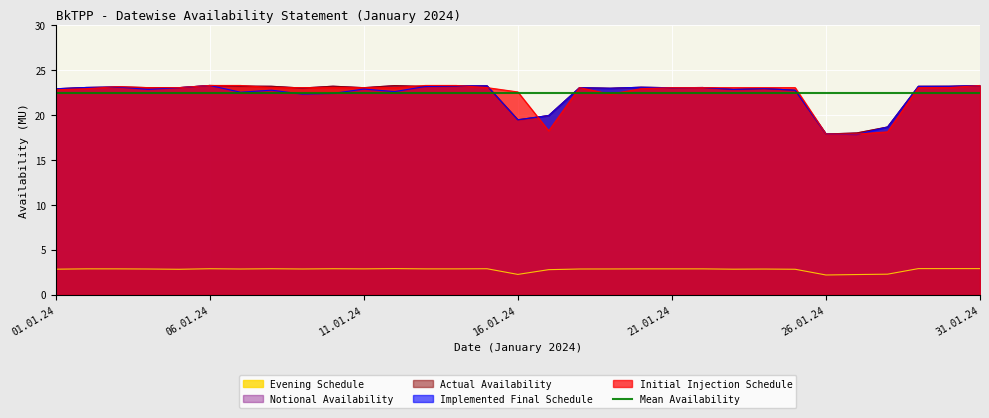

What is the label of the 11th point from the left?

11.01.24